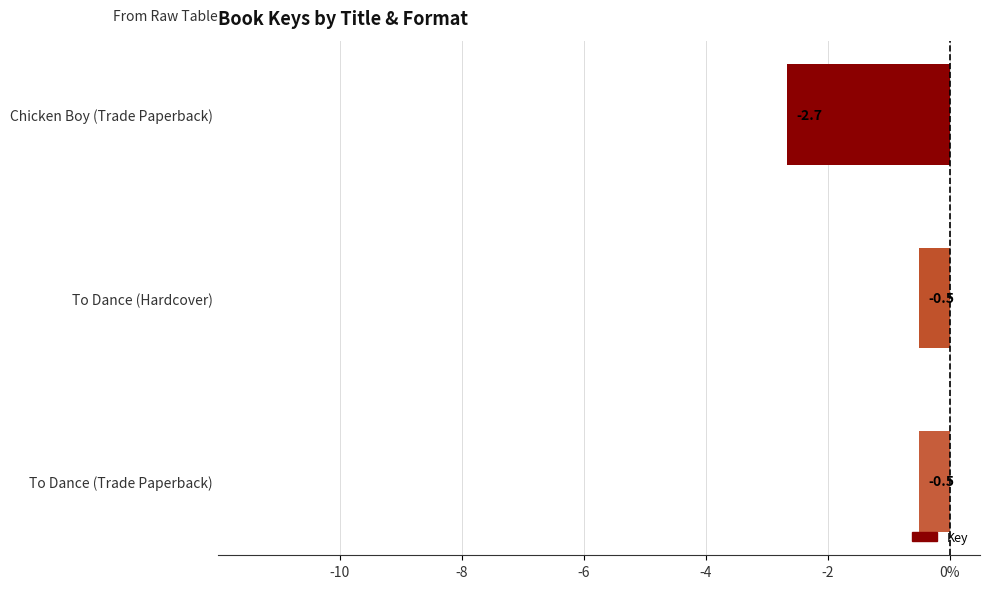

Are the bars horizontal?

Yes